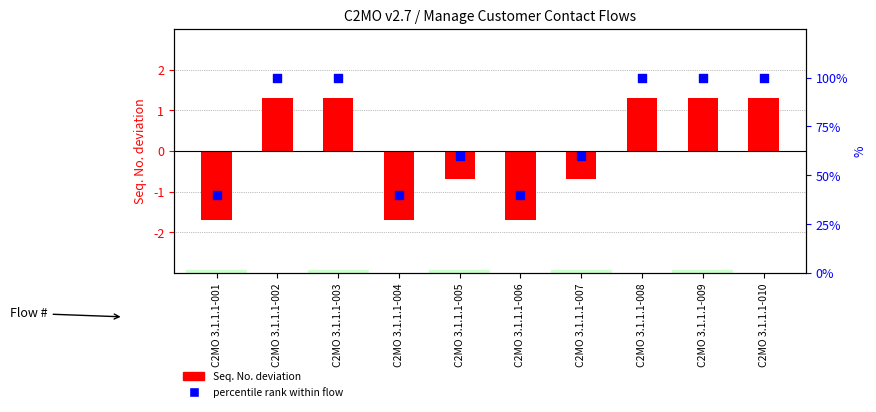

Which series reaches the minimum Y coordinate?

Seq. No. deviation